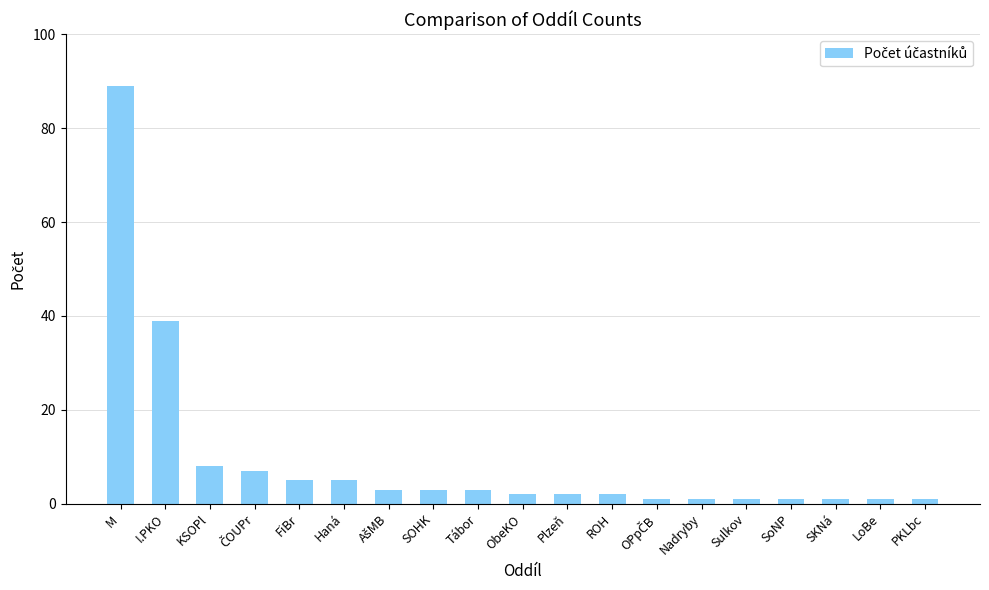

Are the bars horizontal?

No